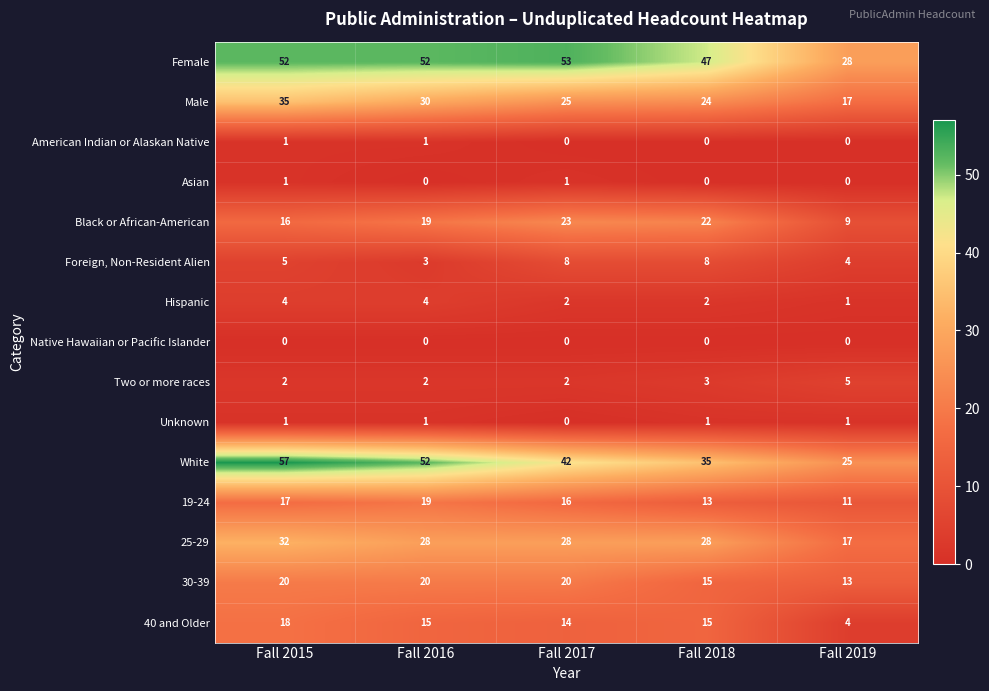

At how many categories does at least one series exceed 42?

4